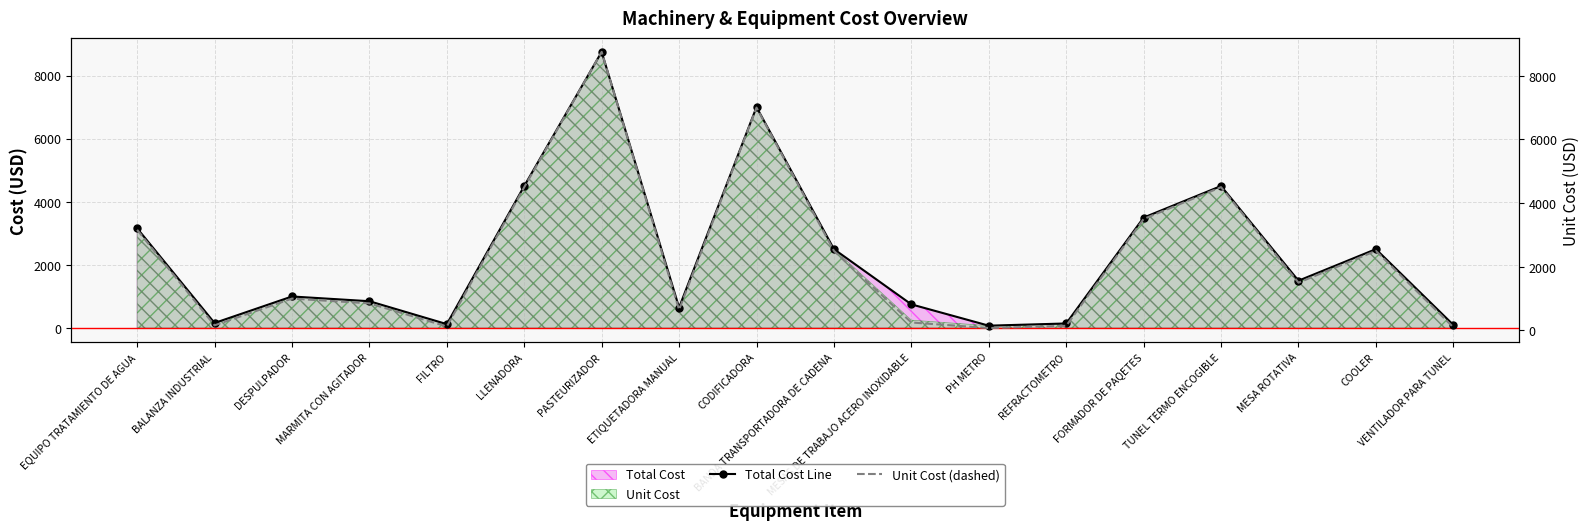

What is the difference between the maximum and minimum values in the Unit Cost (dashed) series?

8675